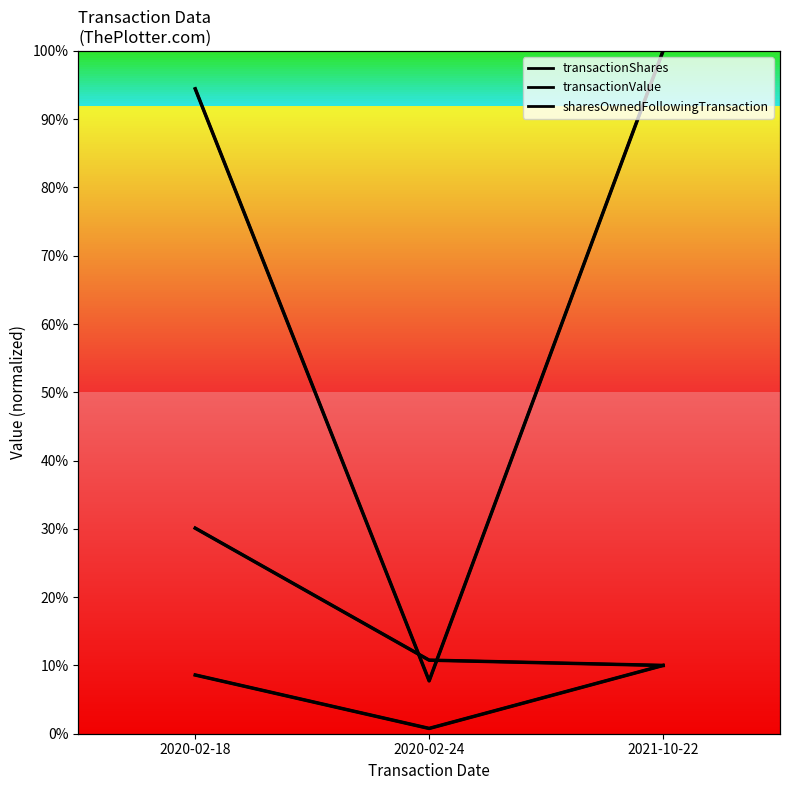

At which category is the sum across all series the highest?

2020-02-18